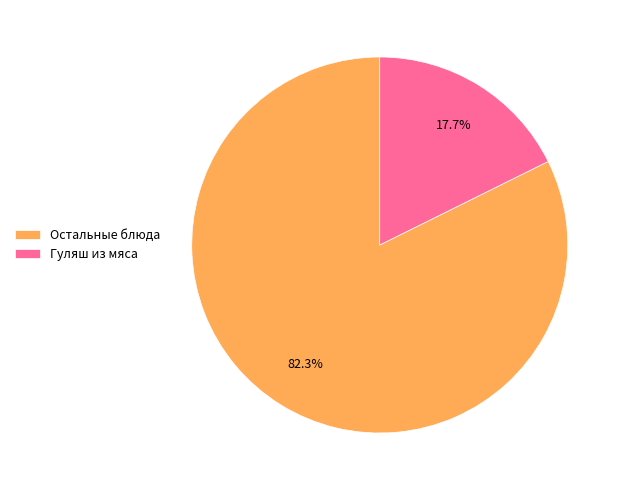

Which has a higher value, Остальные блюда or Гуляш из мяса?

Остальные блюда